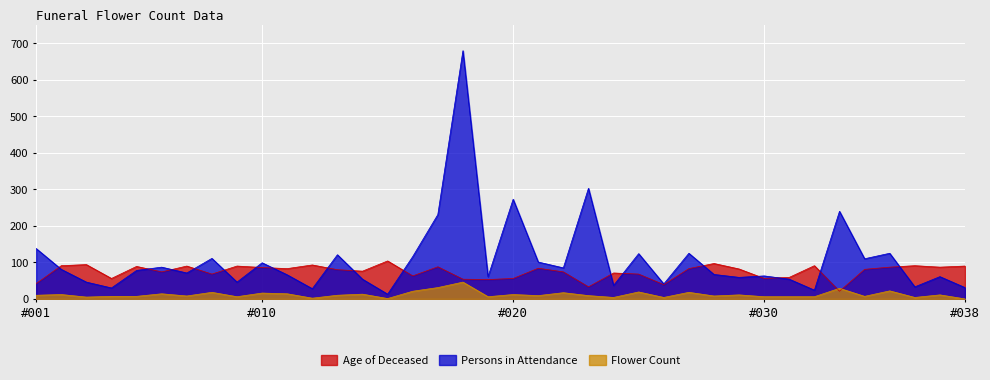

At which category is the sum across all series the highest?

018